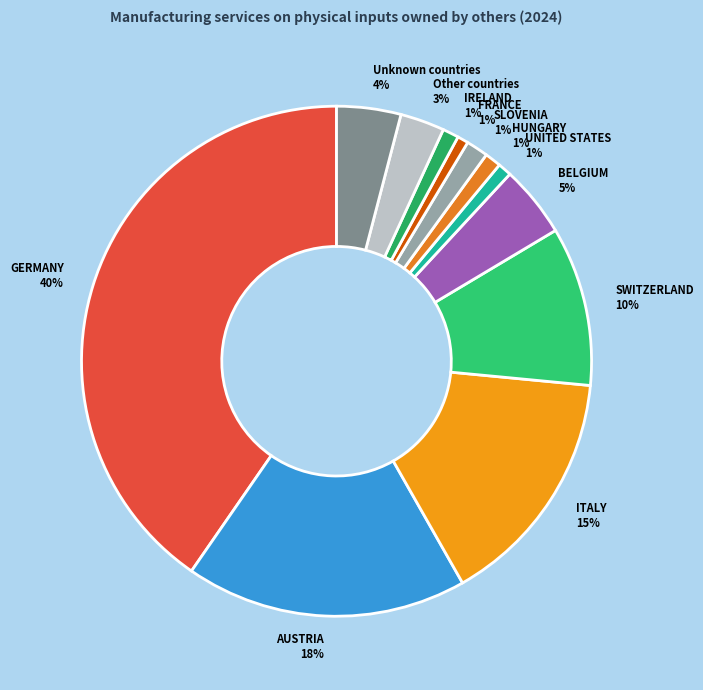

Between Unknown countries and FRANCE, which is larger?

Unknown countries